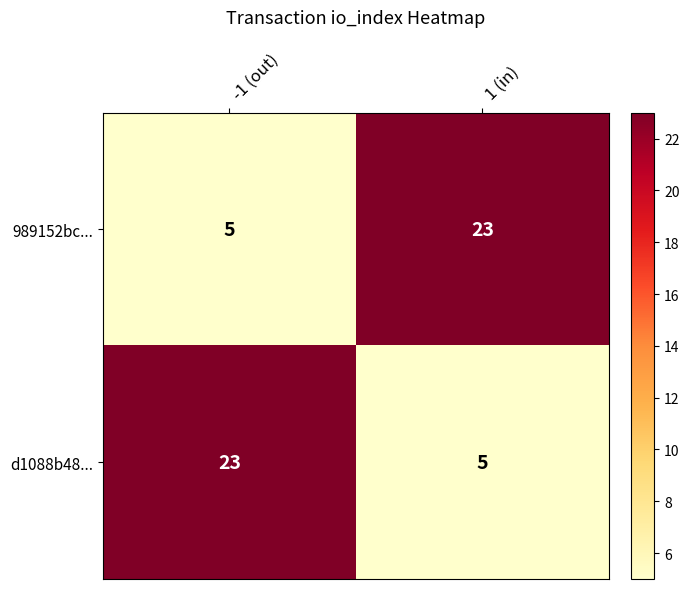

Is the value of 989152bc... at -1 (out) greater than the value of d1088b48... at -1 (out)?

No